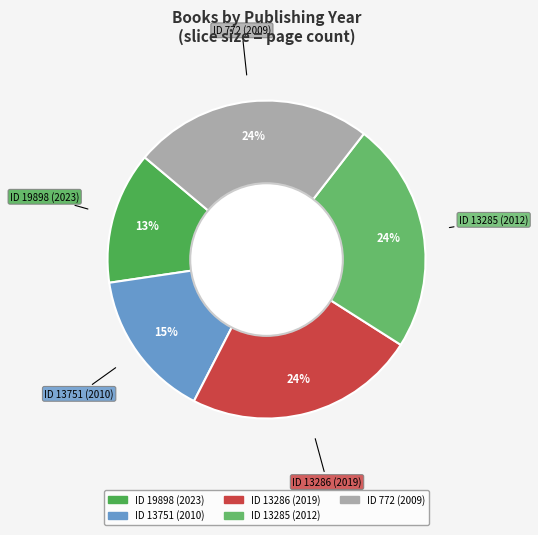

How many slices are in this pie chart?

5